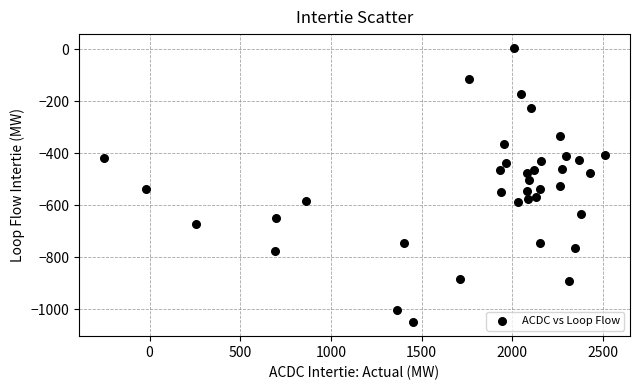

What is the range of Y values (max minus min)?

1056.2